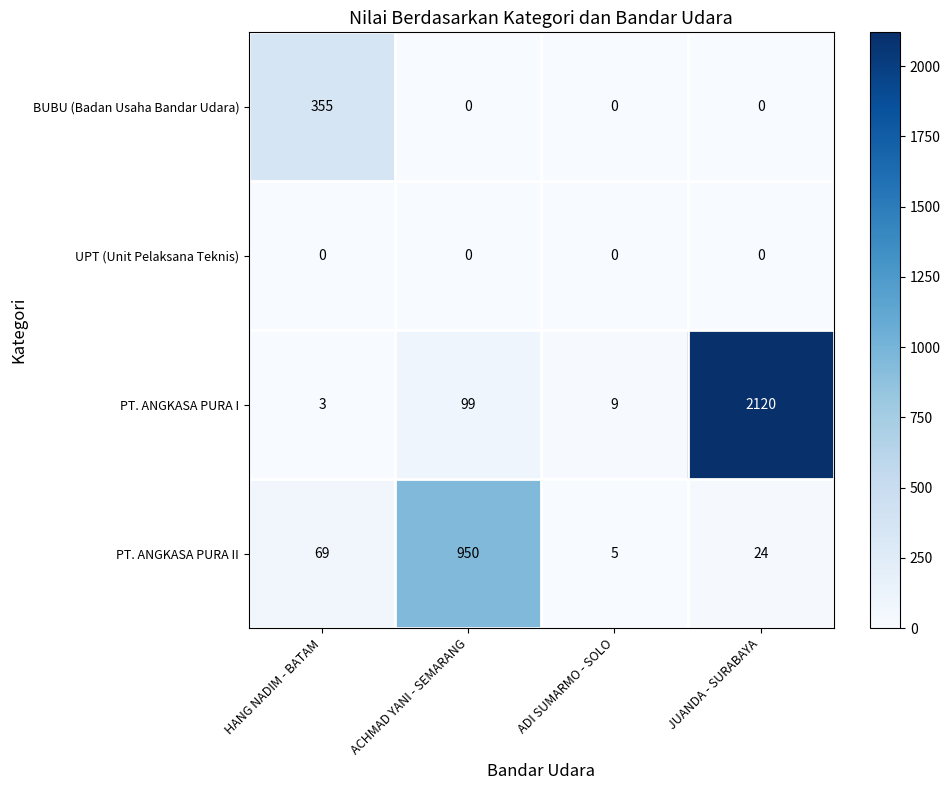

Rank the series by their maximum value, from highest to lowest.

PT. ANGKASA PURA I, PT. ANGKASA PURA II, BUBU (Badan Usaha Bandar Udara), UPT (Unit Pelaksana Teknis)